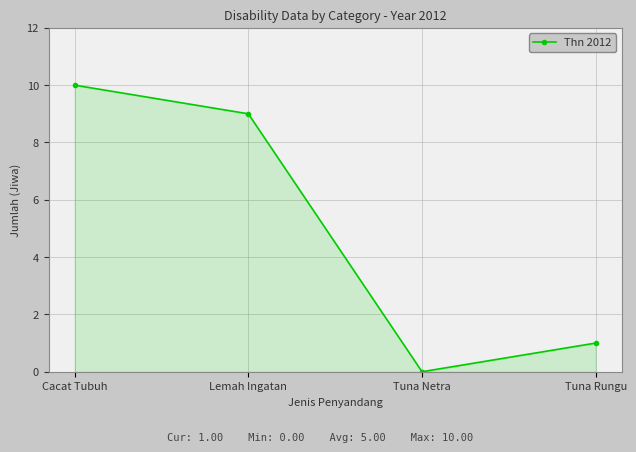

What position from the right is Lemah Ingatan?

3